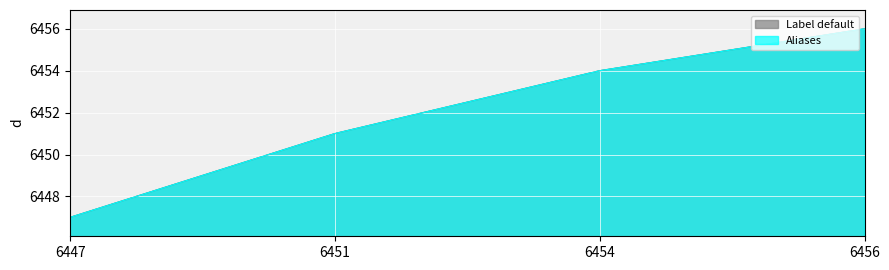

Is the value of Aliases at 6454 greater than the value of Label default at 6456?

No